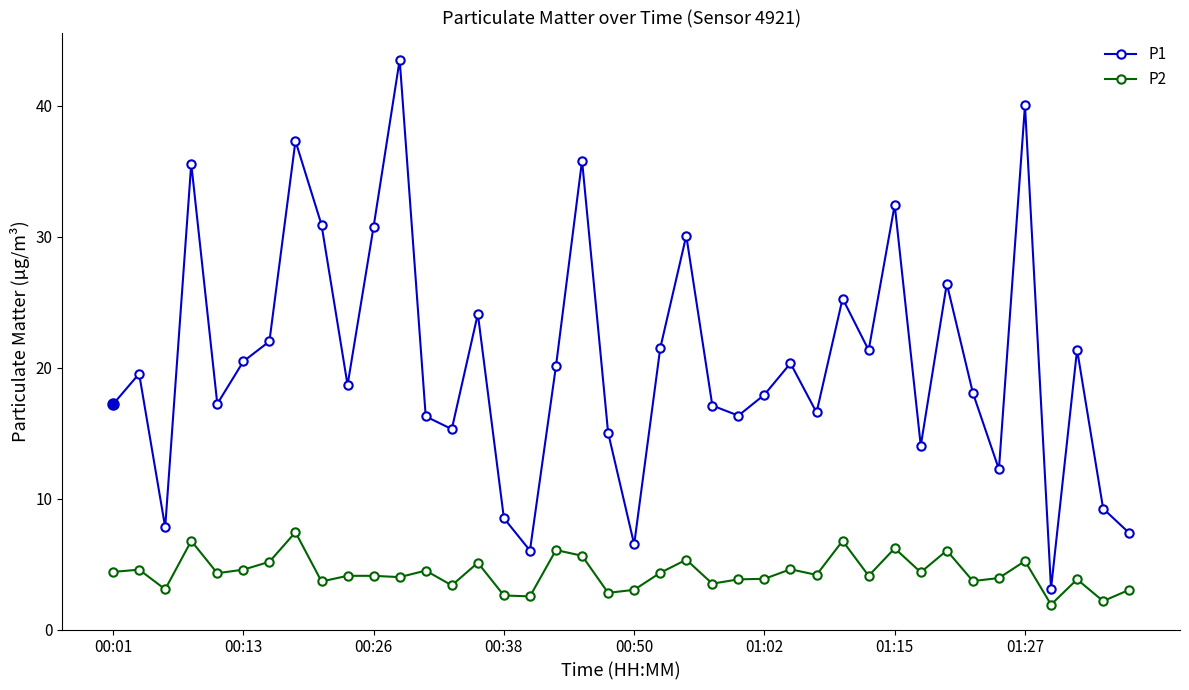

What is the difference between the maximum and minimum values in the P1 series?

40.4